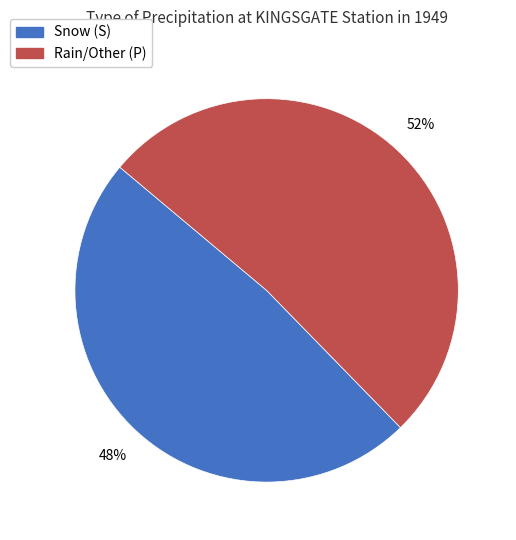

To the nearest percent, what is the average slice percentage?

50%